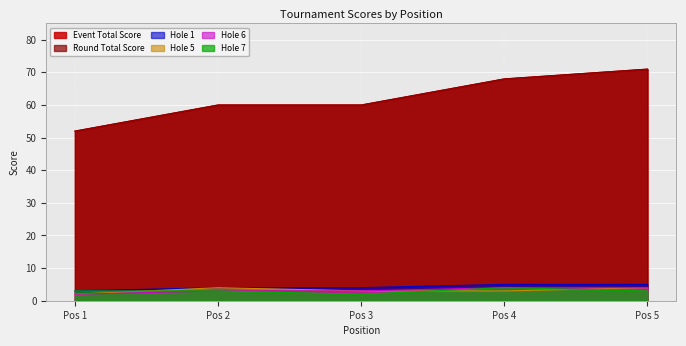

What is the sum of all hole_6 values?

16